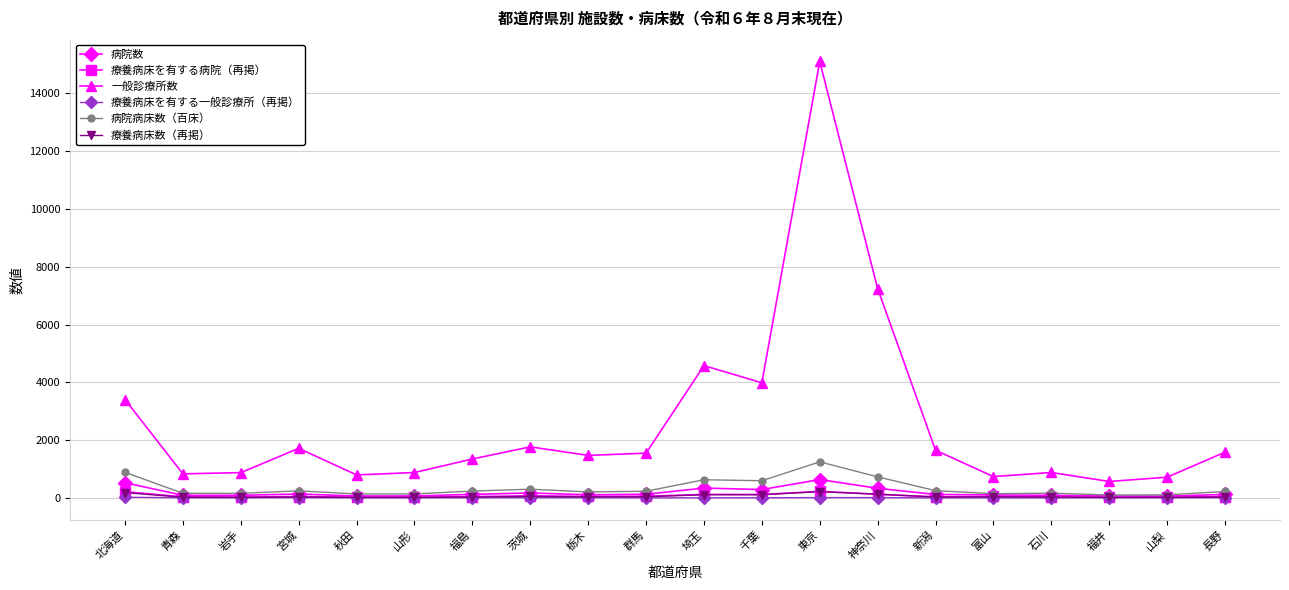

At which category does 一般診療所数 reach its first local peak?

宮城